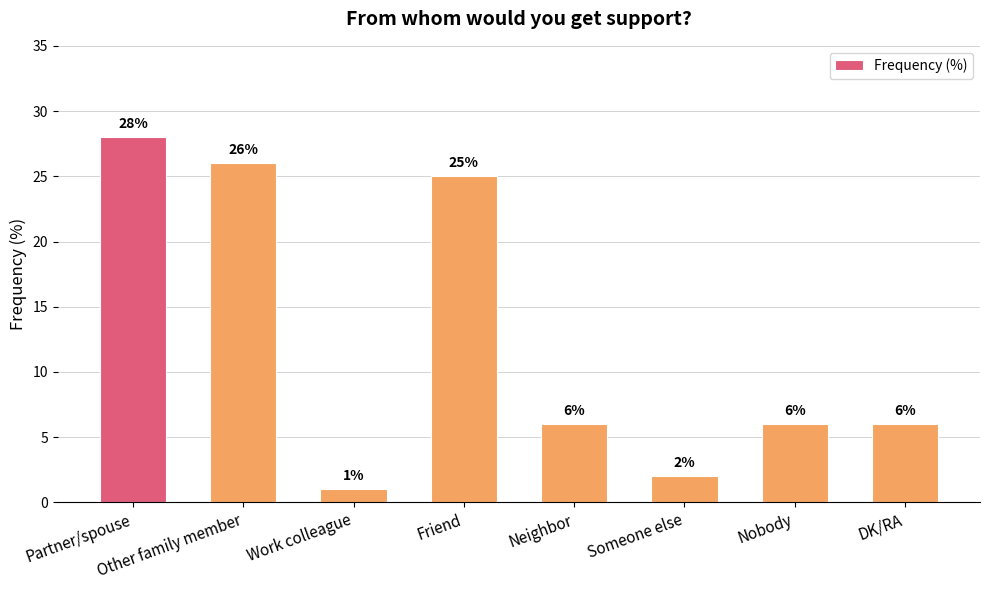

Reading left to right, what are all the values shown in this chart?

28	26	1	25	6	2	6	6